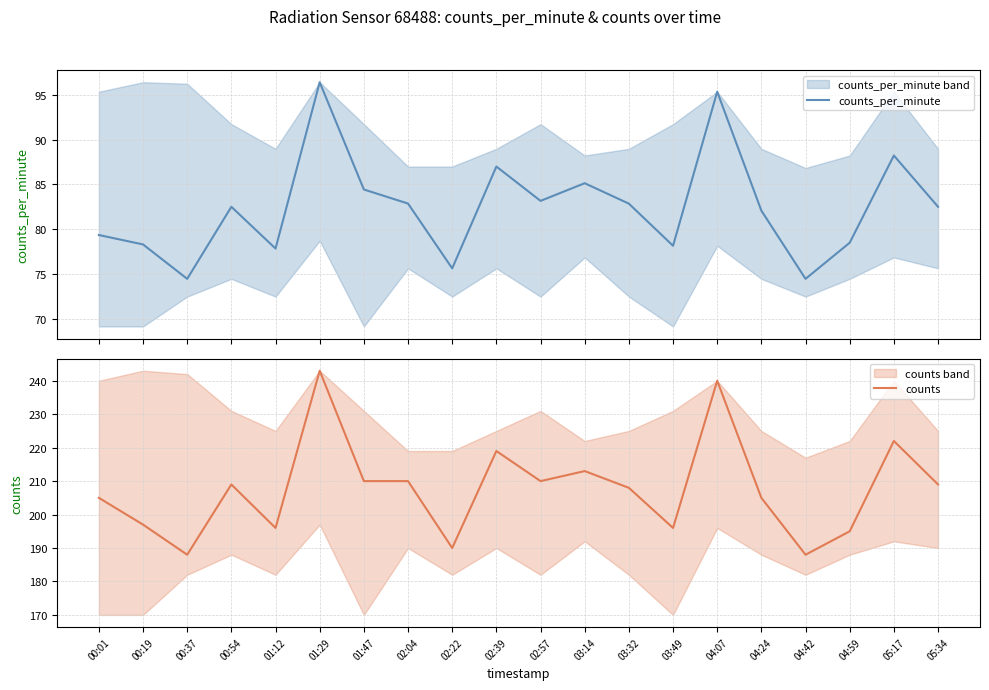

What is the greatest value displayed?

243.0